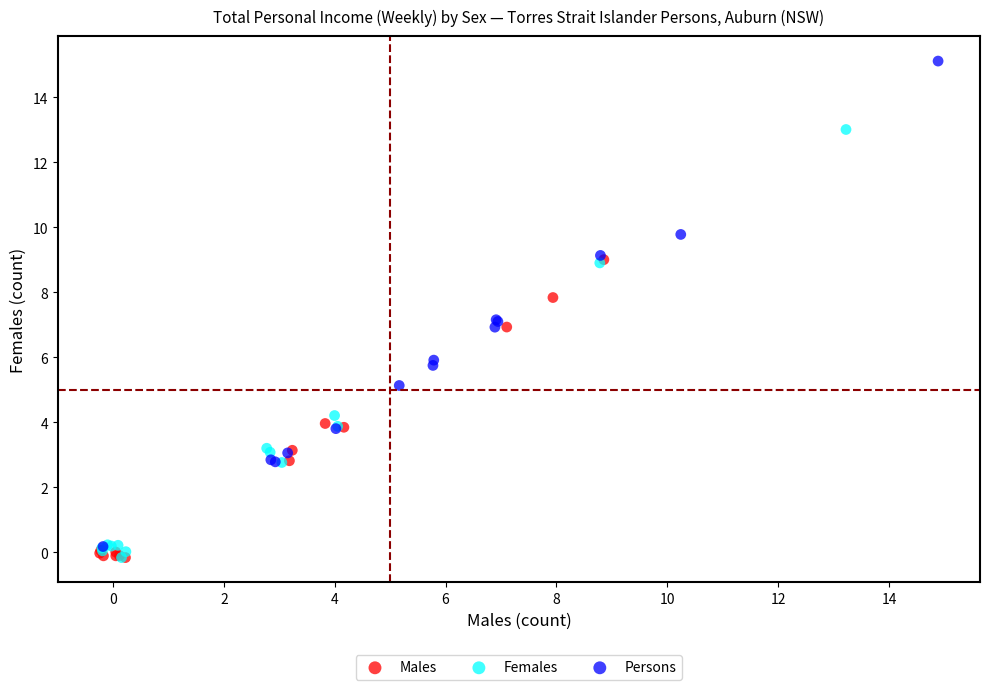

Which series reaches the maximum Y coordinate?

Persons